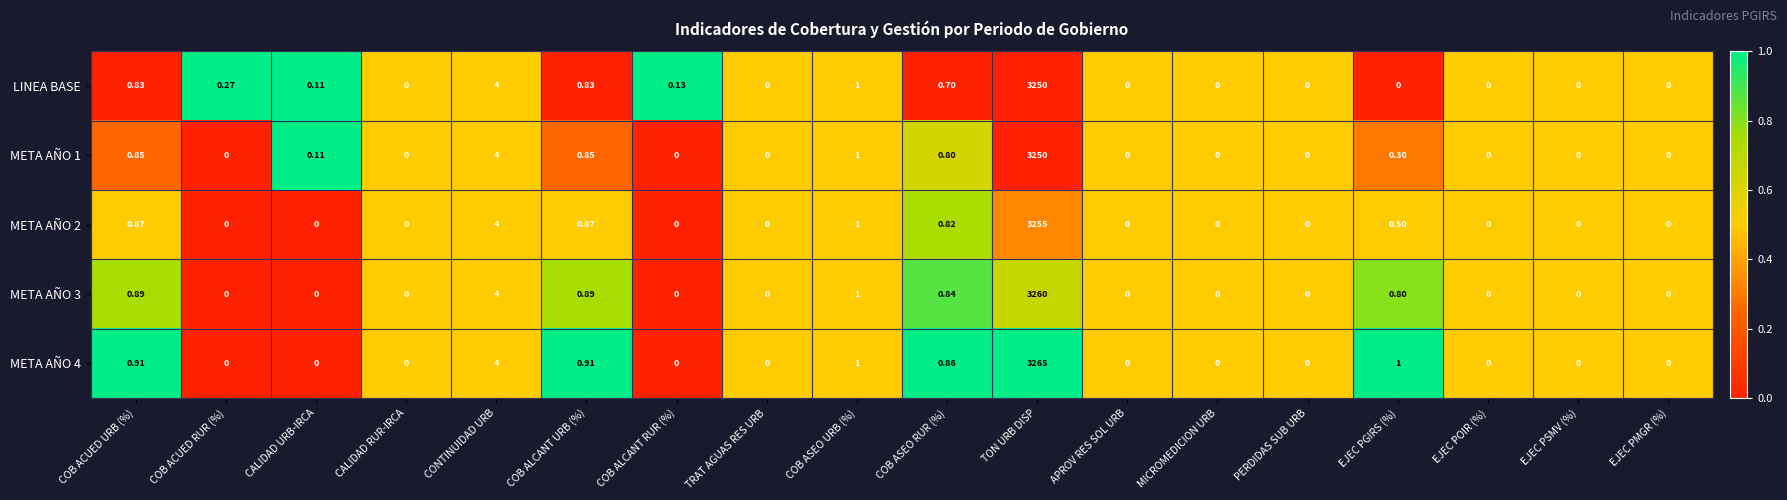

Where is META AÑO 1 nearest to the value 1625?

CONTINUIDAD URB